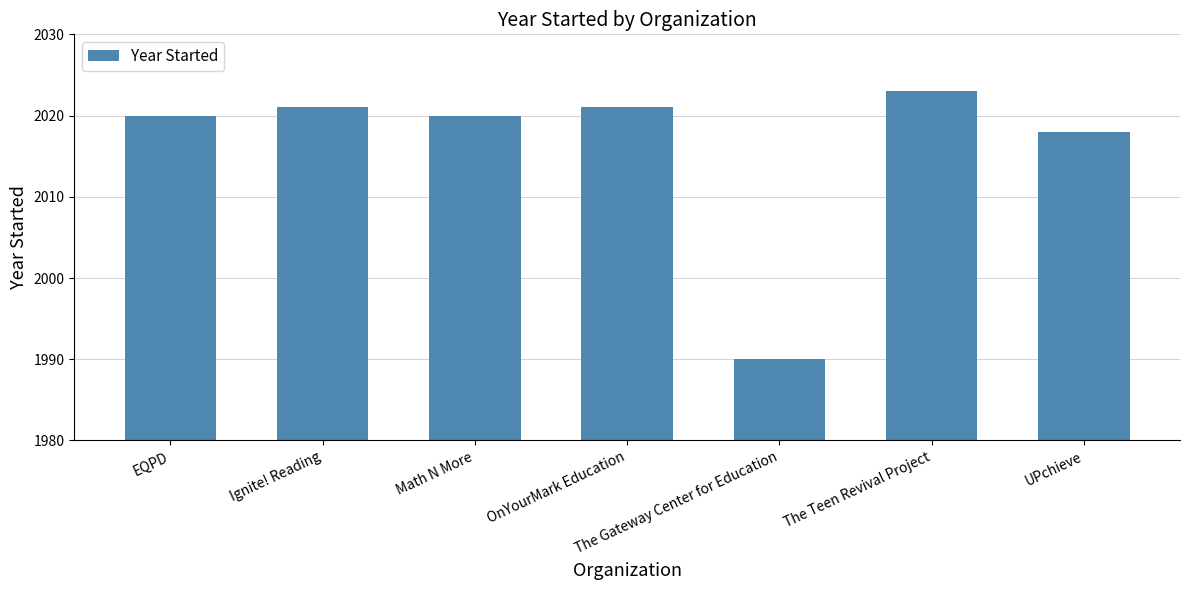

What is the label of the 3rd bar from the right?

The Gateway Center for Education